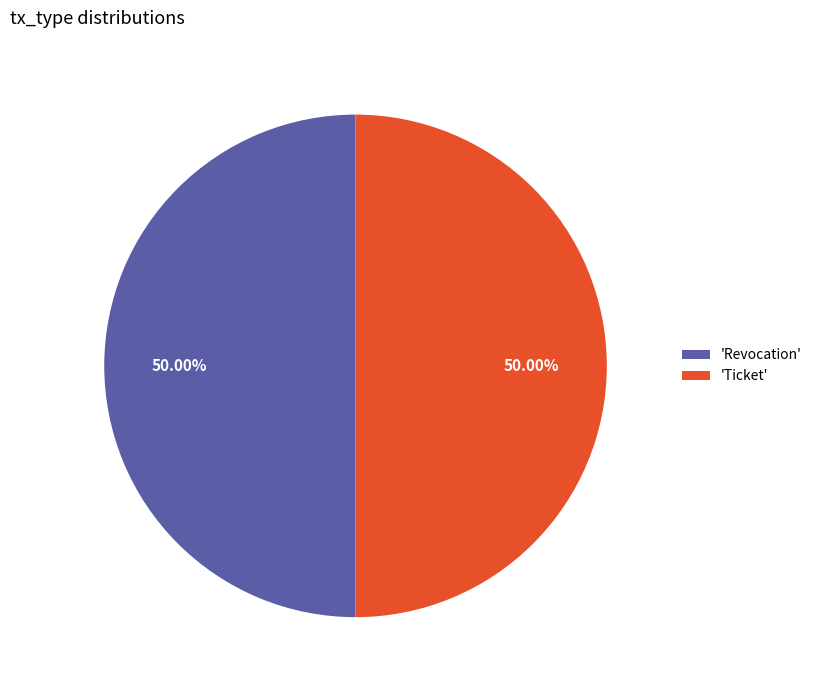

Do 'Ticket' and 'Revocation' together represent more than half of the pie?

Yes